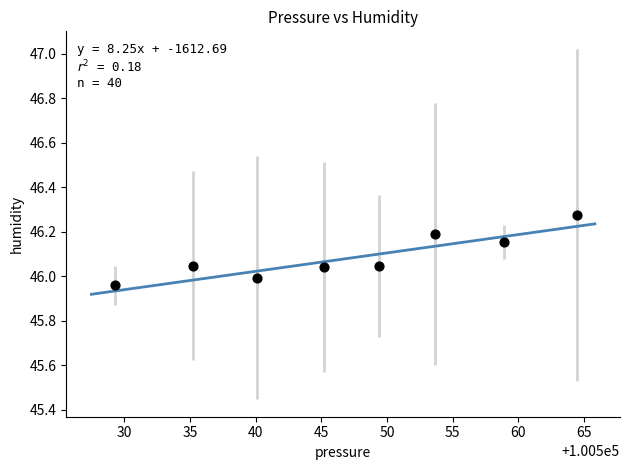

What is the average X value?

100547.0